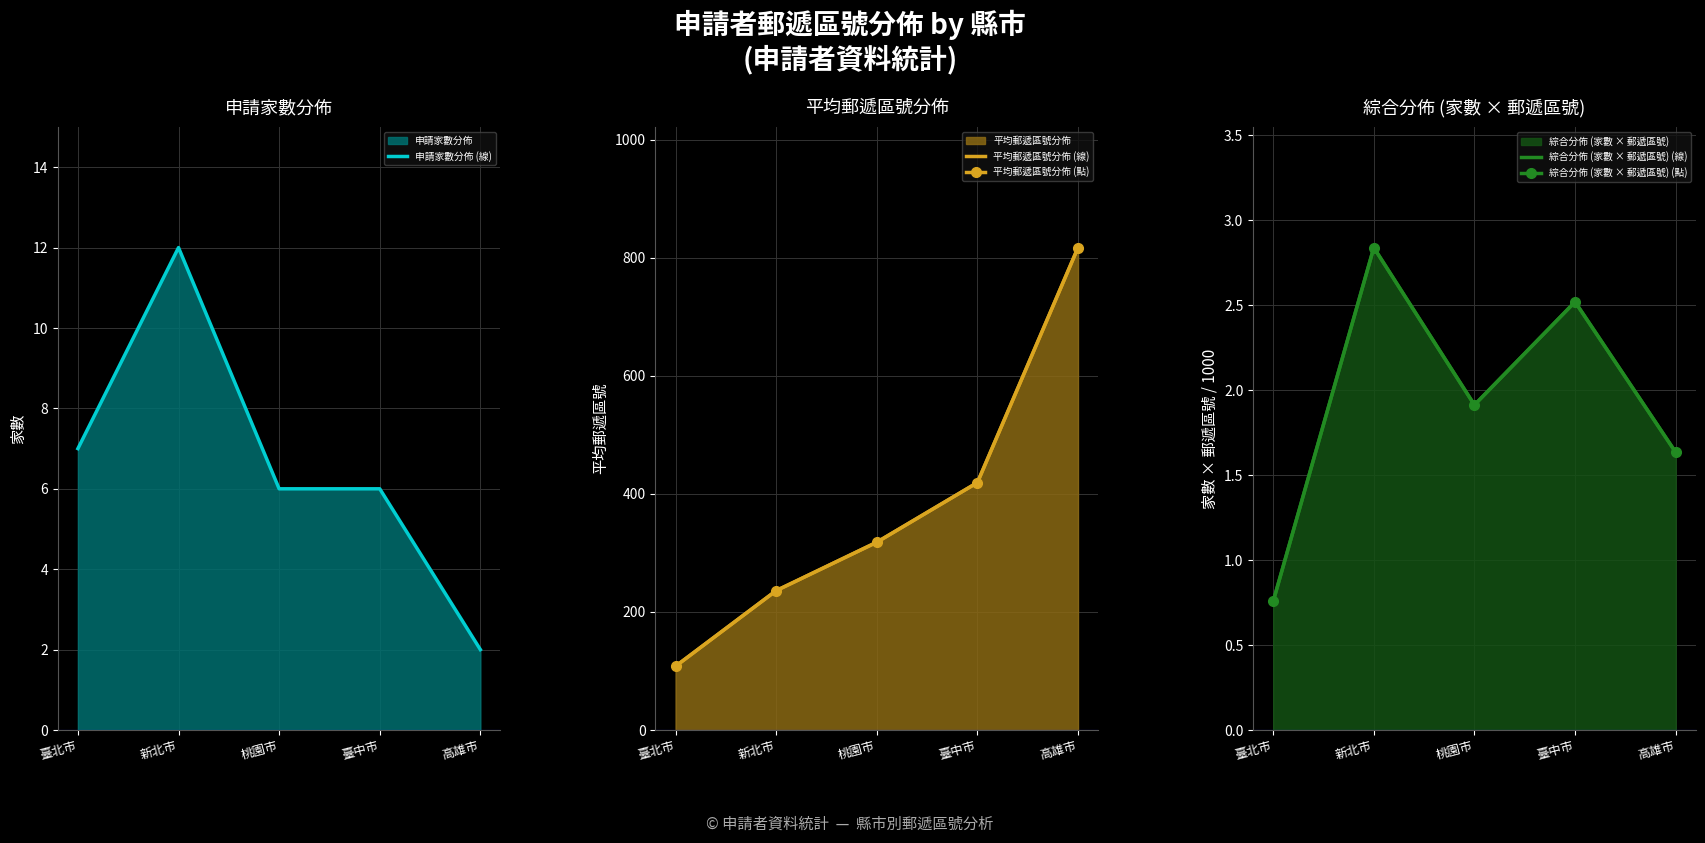

At which category does 綜合分佈 (家數 × 郵遞區號) (點) reach its first local peak?

新北市